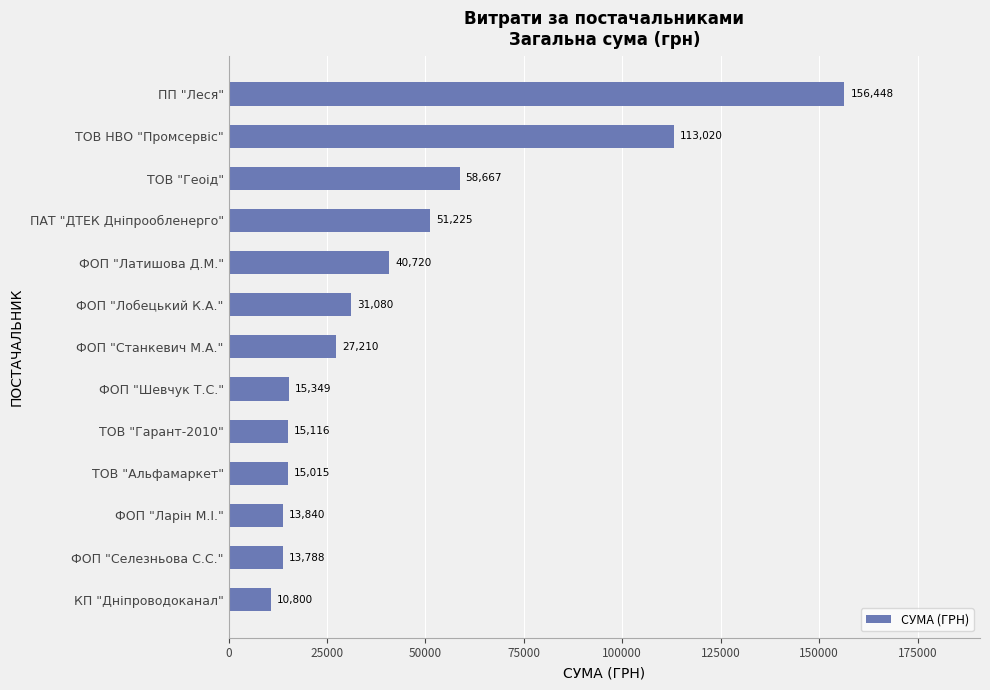

Count the number of data series in this chart.

1